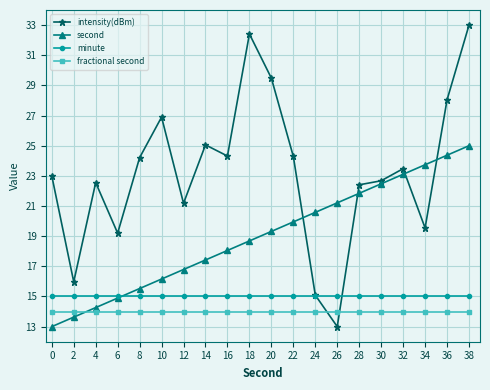

What is the value of the minute point at the 18th from the left?

15.0